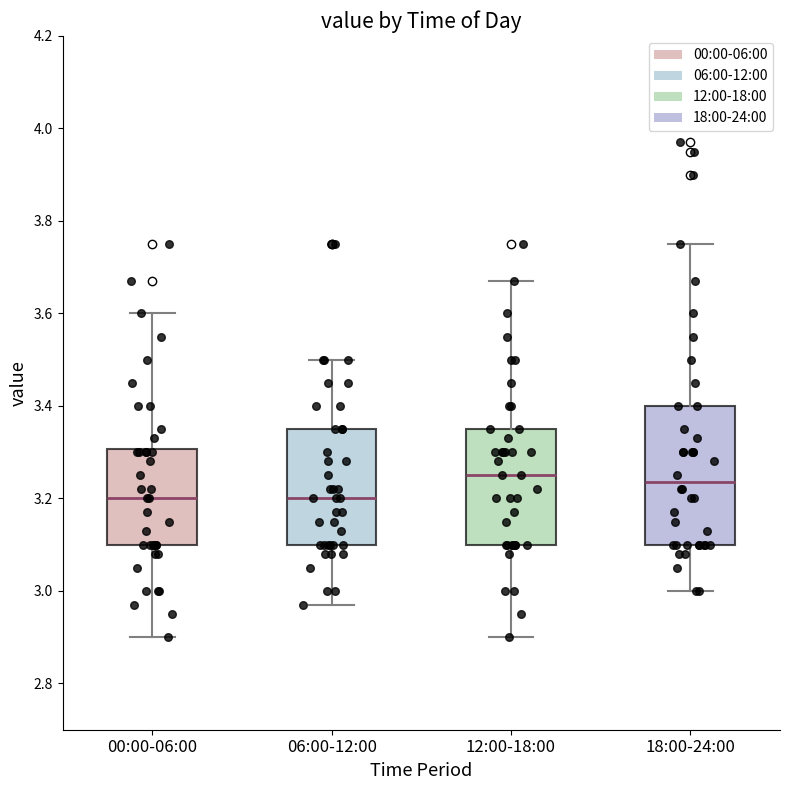

Where is the lower edge of the box for 06:00-12:00 on the y-axis? The values are not printed on the chart, so give them approximately, as read against the axis.

3.10